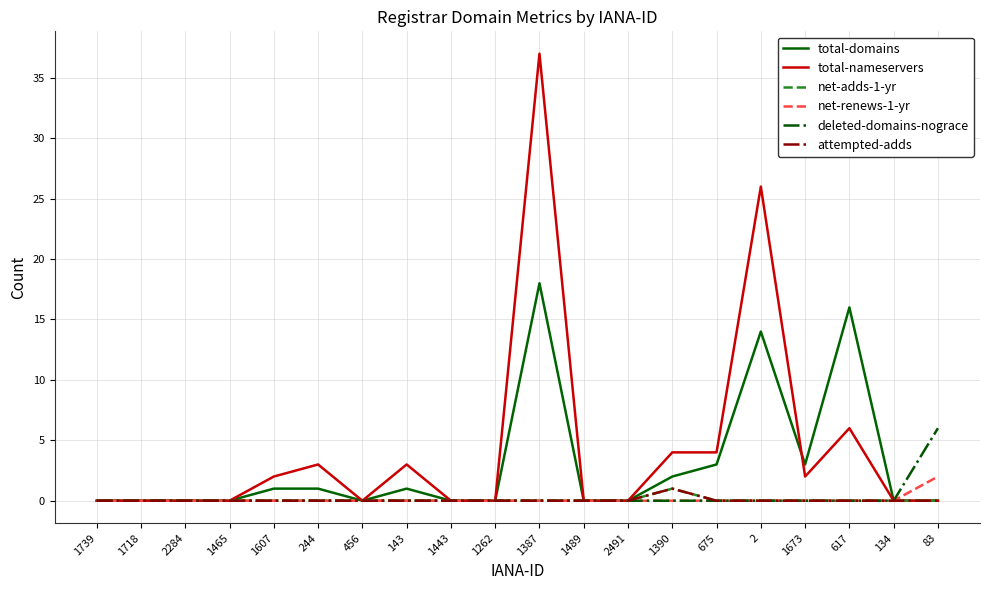

True or false: total-domains and attempted-adds intersect in this chart.

False